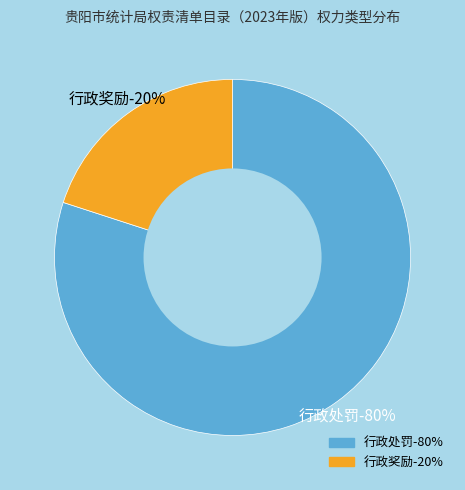

True or false: 行政奖励 accounts for 29% of the total.

False